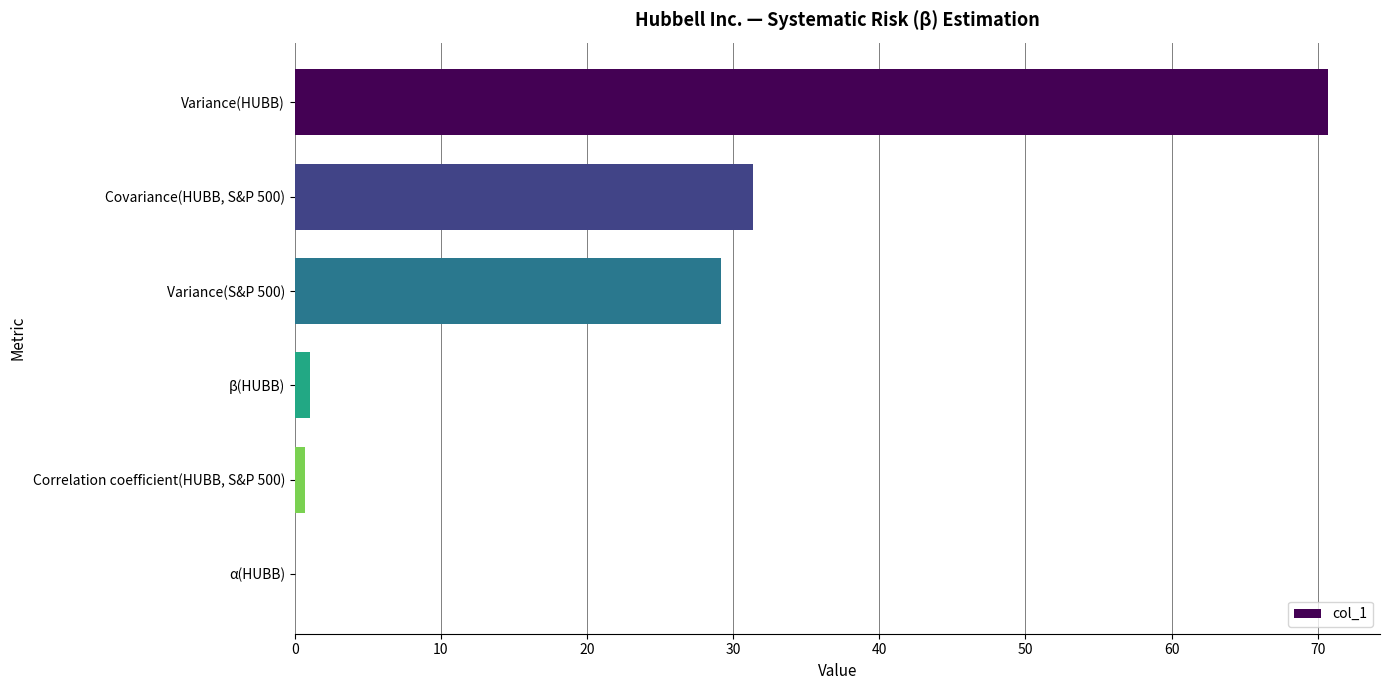

How many values exceed 29?

3